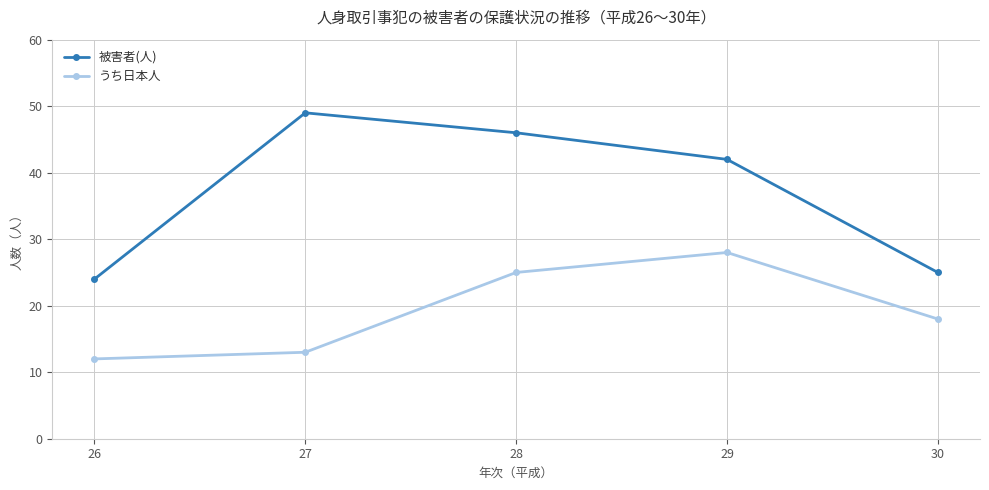

What are all the series names shown in the legend?

被害者(人), うち日本人